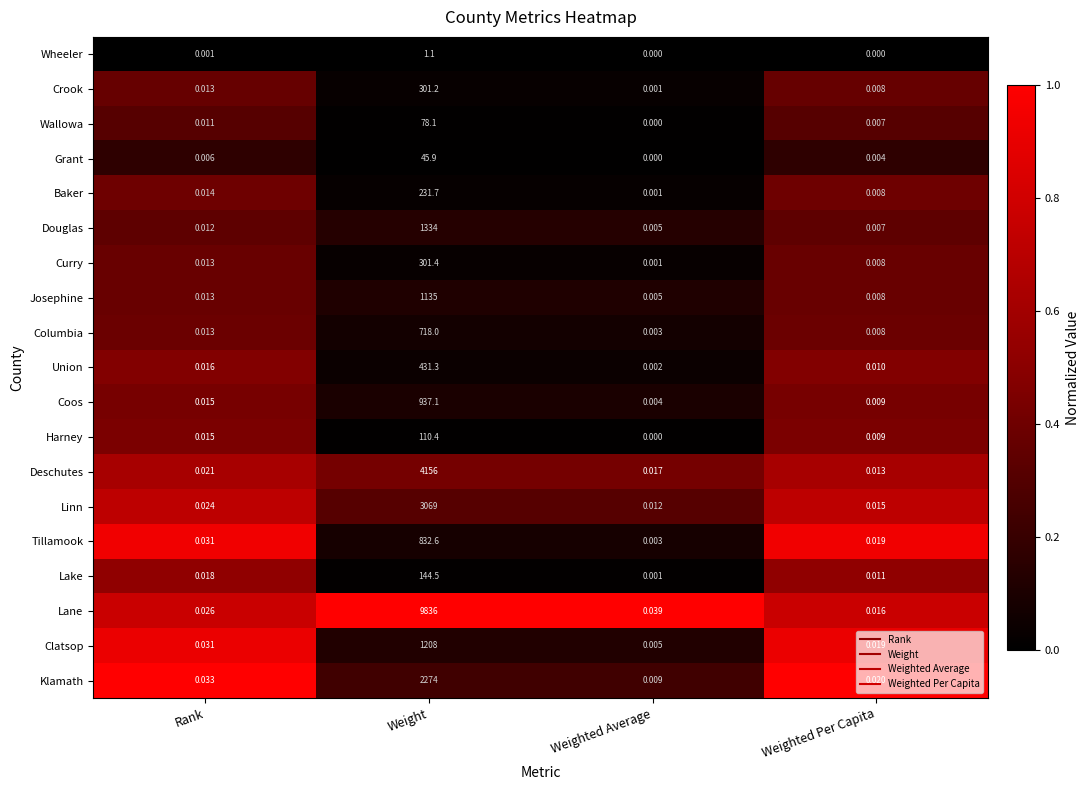

Which category has the highest value across all series?

Weight